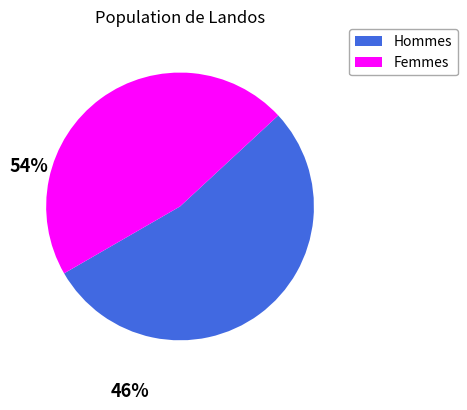

Does any single category account for the majority?

Yes